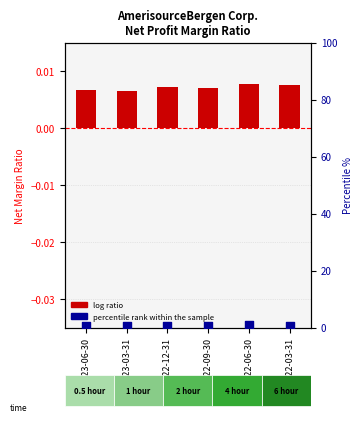

Which series has the largest total across all categories?

percentile rank within the sample